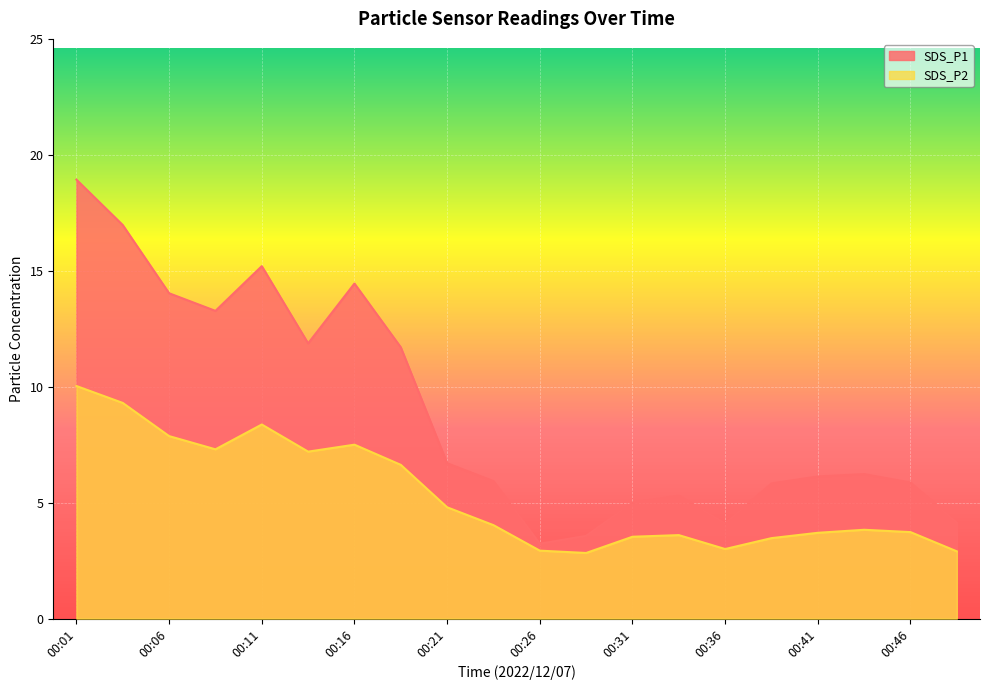

At which label does SDS_P1 reach its minimum?

00:26